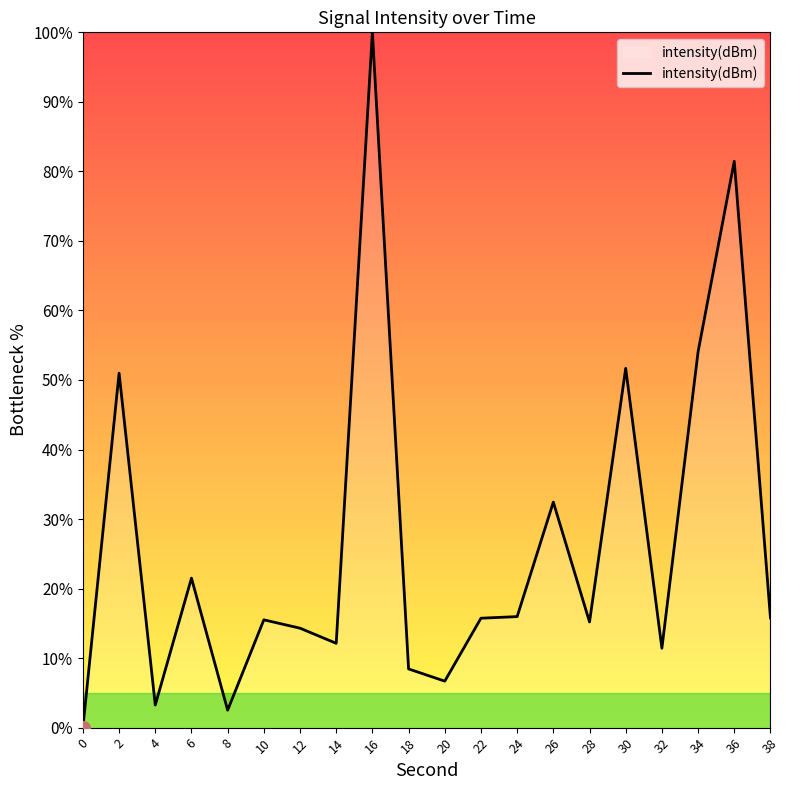

How many positive values are there?

19